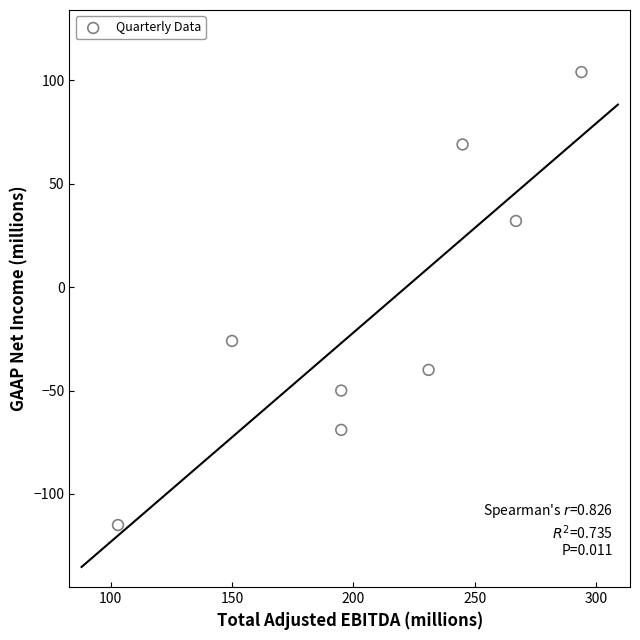

What is the average X value?

210